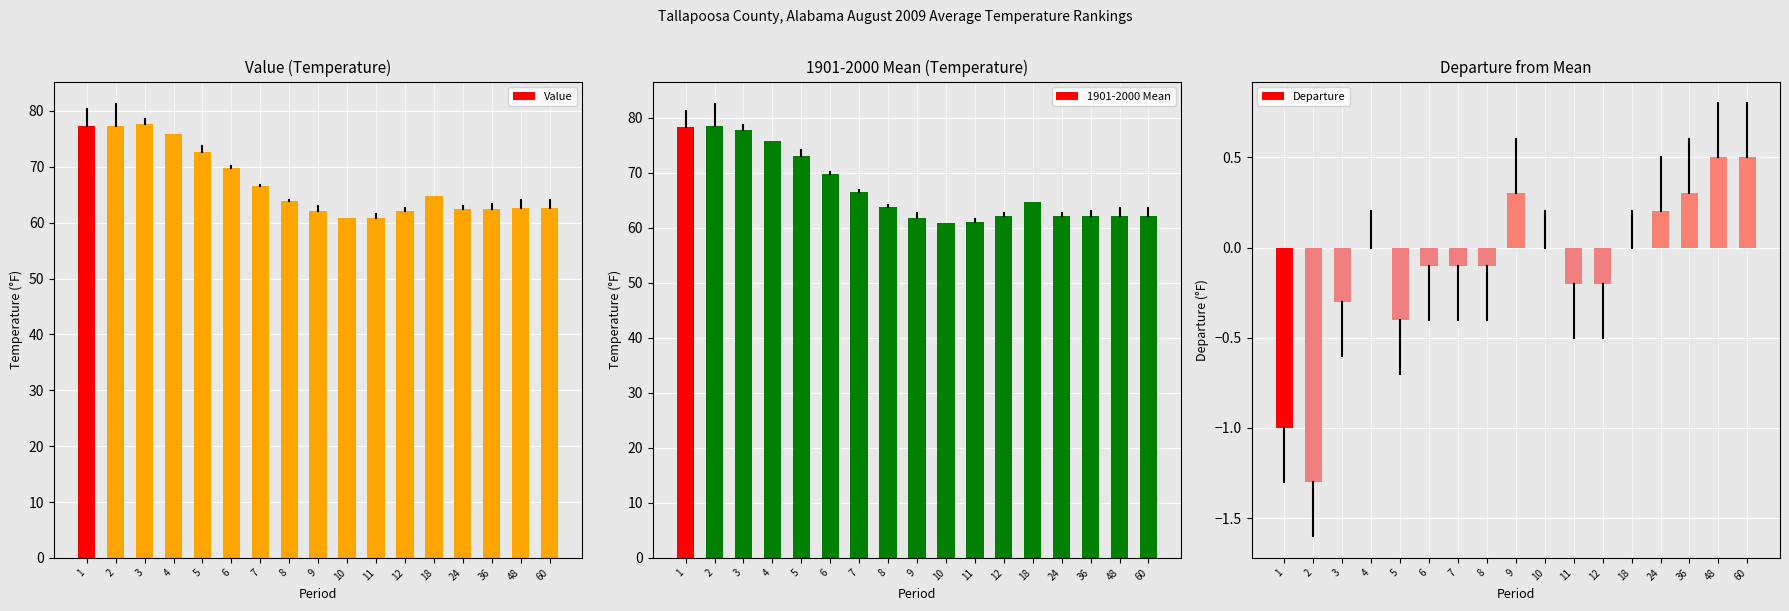

What is the lowest value of the Value series?

60.9